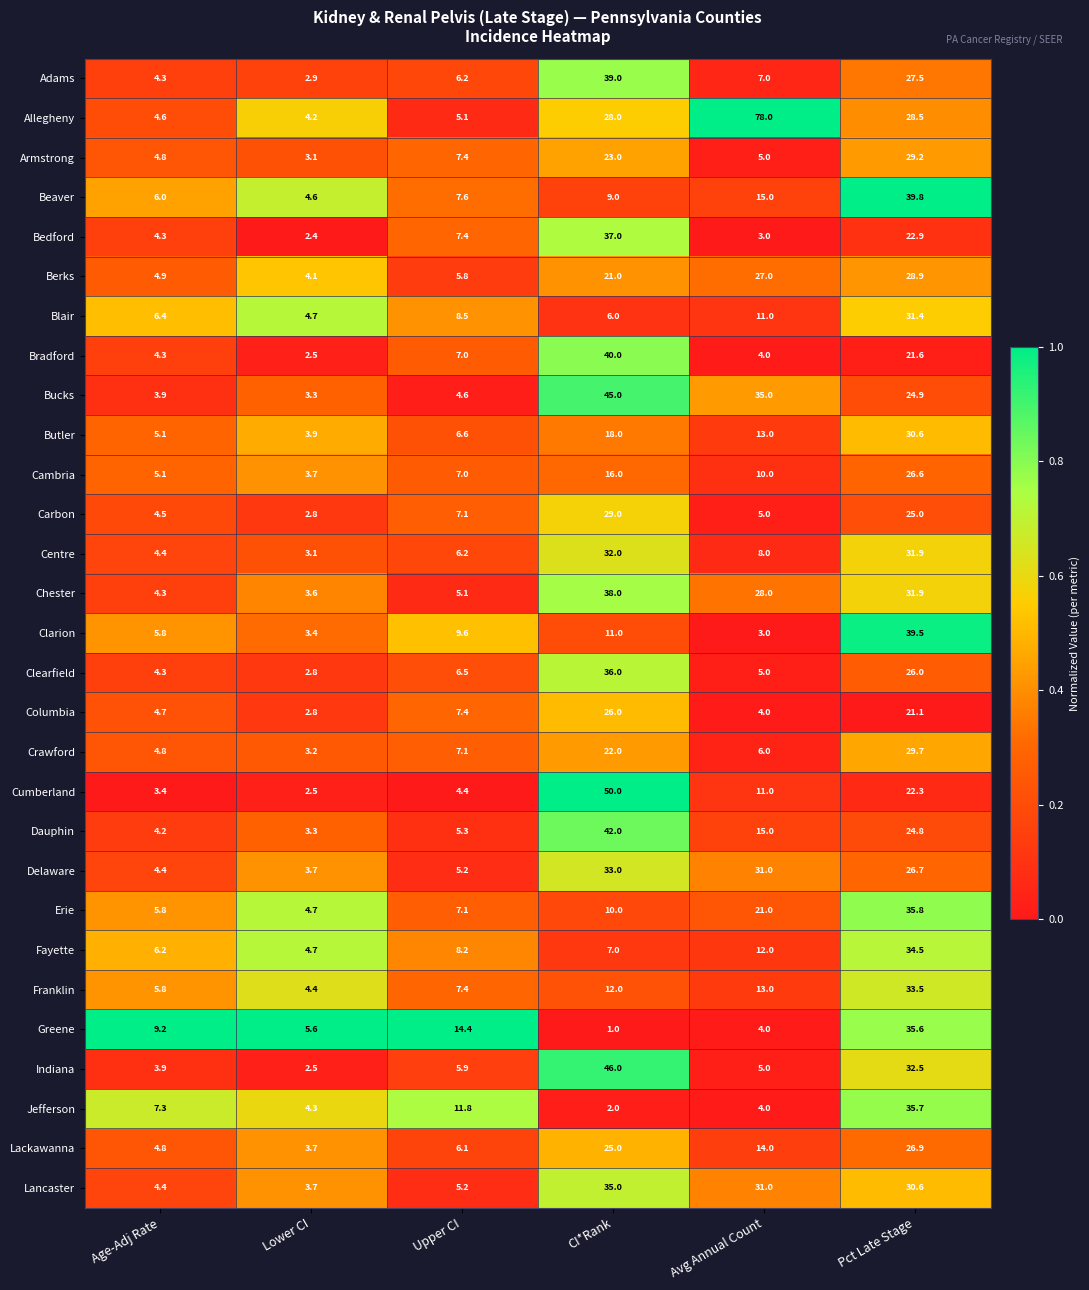

List the series in order of their peak value, lowest first.

Columbia, Cambria, Lackawanna, Berks, Carbon, Armstrong, Crawford, Butler, Blair, Centre, Delaware, Franklin, Fayette, Lancaster, Greene, Jefferson, Erie, Clearfield, Bedford, Chester, Adams, Clarion, Beaver, Bradford, Dauphin, Bucks, Indiana, Cumberland, Allegheny